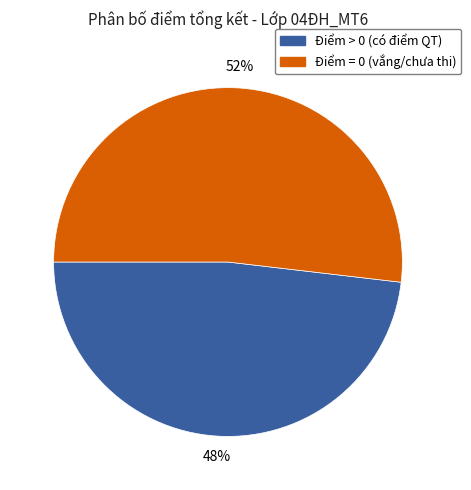

Is there any slice that represents more than half of the pie?

Yes